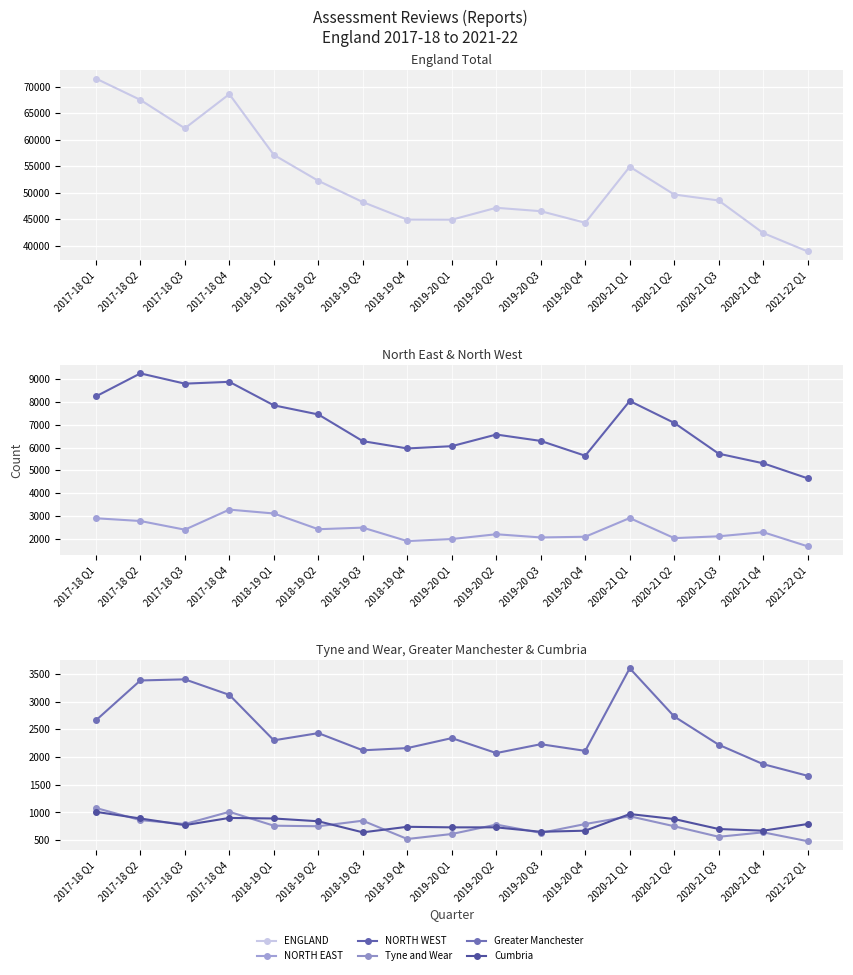

Reading right to left, transcribe all the data shown in this chart.

ENGLAND: 2021-22 Q1=38880	2020-21 Q4=42360	2020-21 Q3=48510	2020-21 Q2=49640	2020-21 Q1=54890	2019-20 Q4=44300	2019-20 Q3=46490	2019-20 Q2=47130	2019-20 Q1=44880	2018-19 Q4=44900	2018-19 Q3=48210	2018-19 Q2=52230	2018-19 Q1=57130	2017-18 Q4=68610	2017-18 Q3=62150	2017-18 Q2=67520	2017-18 Q1=71560
NORTH EAST: 2021-22 Q1=1670	2020-21 Q4=2290	2020-21 Q3=2110	2020-21 Q2=2030	2020-21 Q1=2910	2019-20 Q4=2090	2019-20 Q3=2060	2019-20 Q2=2200	2019-20 Q1=1990	2018-19 Q4=1900	2018-19 Q3=2490	2018-19 Q2=2420	2018-19 Q1=3110	2017-18 Q4=3280	2017-18 Q3=2400	2017-18 Q2=2780	2017-18 Q1=2900
NORTH WEST: 2021-22 Q1=4650	2020-21 Q4=5310	2020-21 Q3=5730	2020-21 Q2=7080	2020-21 Q1=8040	2019-20 Q4=5640	2019-20 Q3=6290	2019-20 Q2=6570	2019-20 Q1=6060	2018-19 Q4=5960	2018-19 Q3=6280	2018-19 Q2=7450	2018-19 Q1=7850	2017-18 Q4=8880	2017-18 Q3=8800	2017-18 Q2=9250	2017-18 Q1=8240
Tyne and Wear: 2021-22 Q1=480	2020-21 Q4=640	2020-21 Q3=560	2020-21 Q2=750	2020-21 Q1=930	2019-20 Q4=790	2019-20 Q3=630	2019-20 Q2=780	2019-20 Q1=610	2018-19 Q4=520	2018-19 Q3=850	2018-19 Q2=750	2018-19 Q1=760	2017-18 Q4=1010	2017-18 Q3=790	2017-18 Q2=860	2017-18 Q1=1080
Greater Manchester: 2021-22 Q1=1660	2020-21 Q4=1870	2020-21 Q3=2220	2020-21 Q2=2730	2020-21 Q1=3600	2019-20 Q4=2110	2019-20 Q3=2230	2019-20 Q2=2070	2019-20 Q1=2340	2018-19 Q4=2160	2018-19 Q3=2120	2018-19 Q2=2430	2018-19 Q1=2300	2017-18 Q4=3120	2017-18 Q3=3400	2017-18 Q2=3380	2017-18 Q1=2660
Cumbria: 2021-22 Q1=790	2020-21 Q4=670	2020-21 Q3=700	2020-21 Q2=880	2020-21 Q1=970	2019-20 Q4=670	2019-20 Q3=650	2019-20 Q2=730	2019-20 Q1=730	2018-19 Q4=740	2018-19 Q3=640	2018-19 Q2=840	2018-19 Q1=890	2017-18 Q4=900	2017-18 Q3=770	2017-18 Q2=890	2017-18 Q1=1010